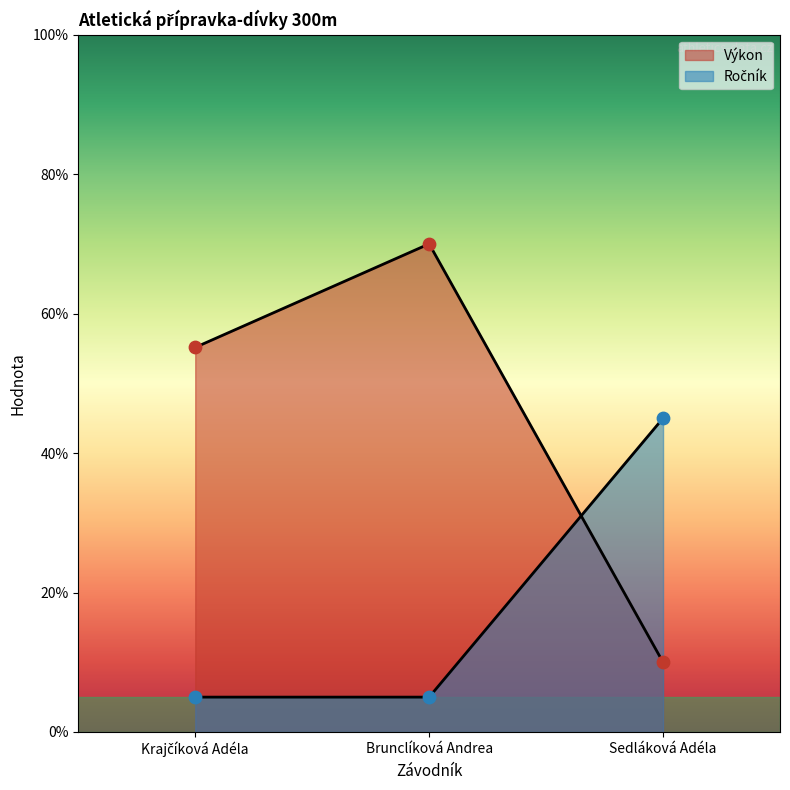

What is the total value across all series at Sedláková Adéla?

55.0